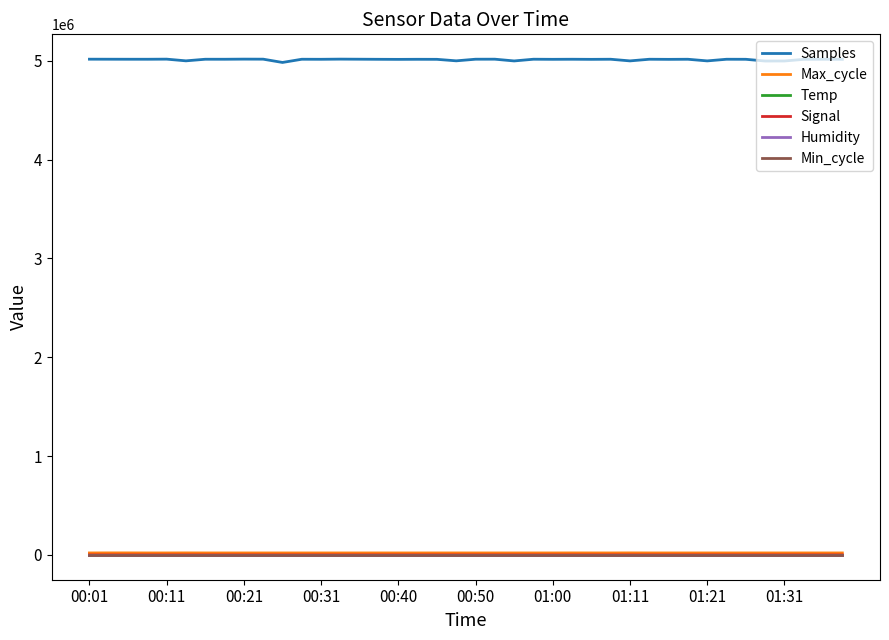

What is the maximum value shown in the chart?

5016924.0